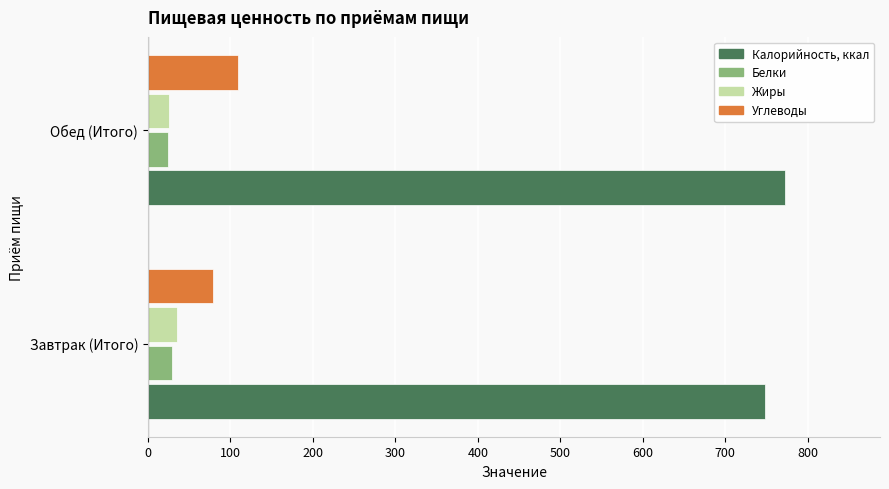

What is the difference between the Углеводы values at Обед (Итого) and Завтрак (Итого)?

30.6